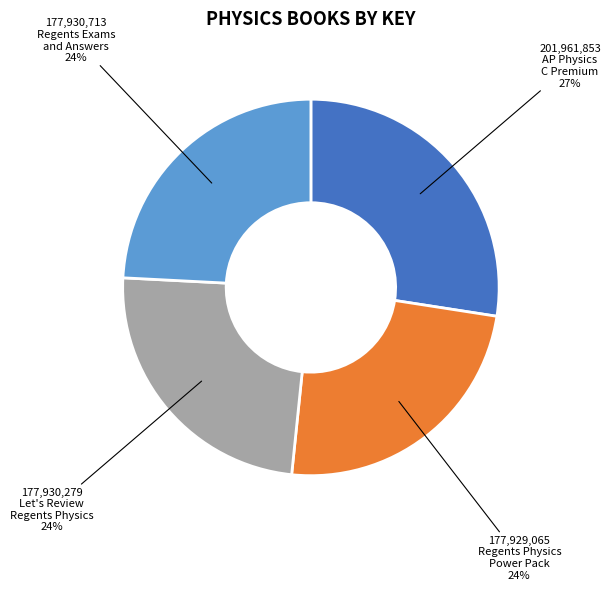

To the nearest percent, what is the difference between the largest and smallest slice percentages?

3%